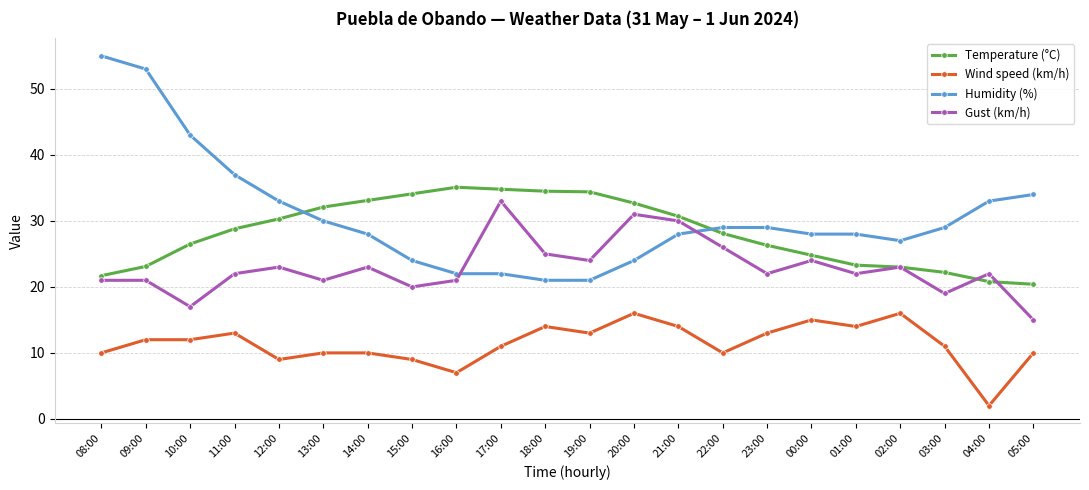

What is the smallest value displayed?

2.0